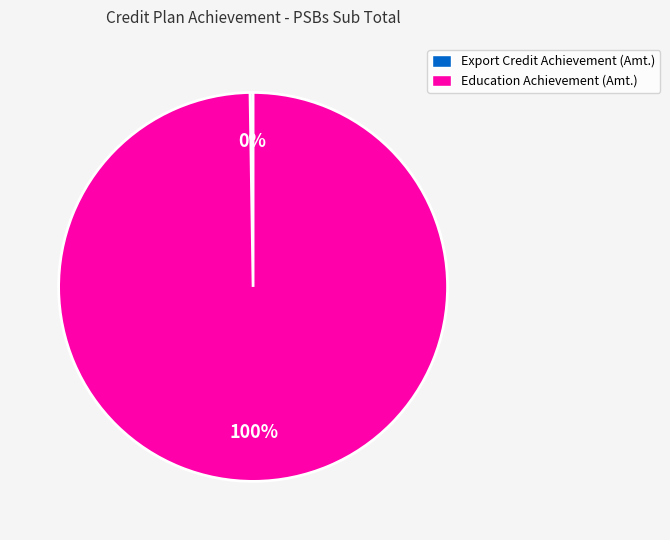

What is the largest slice in the pie chart?

Education Achievement (Amt.)